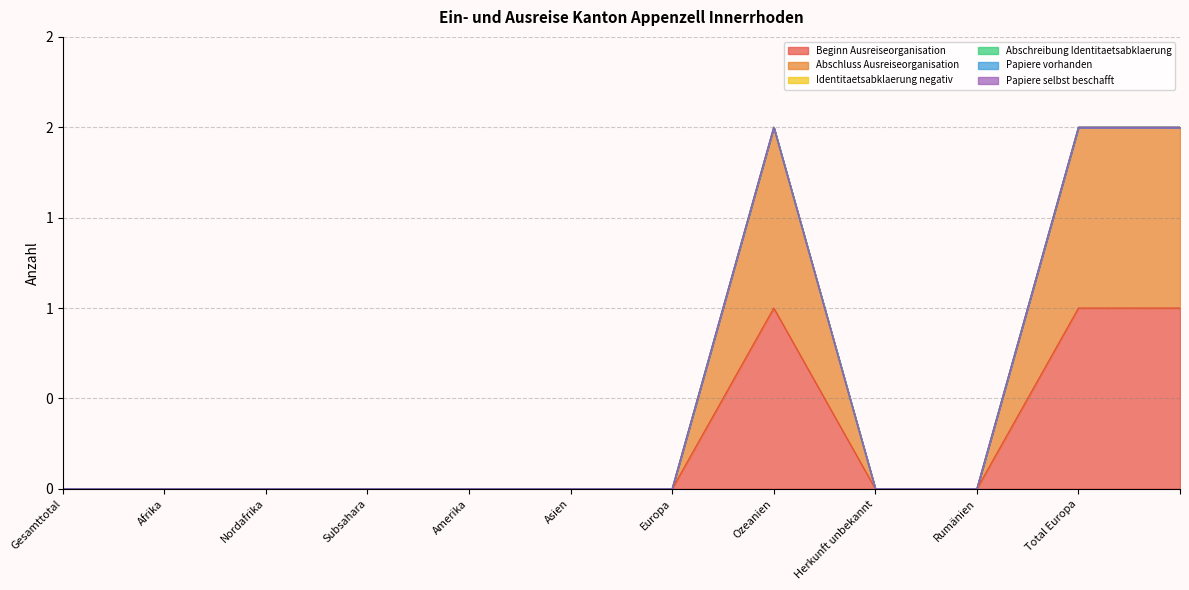

Is the value of Papiere vorhanden at Herkunft unbekannt greater than the value of Identitaetsabklaerung negativ at ?

No